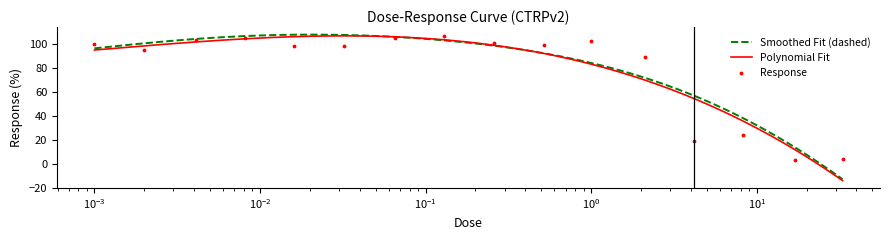

What is the ratio of the value at 0.0041 to the value at 0.0081?

1.0